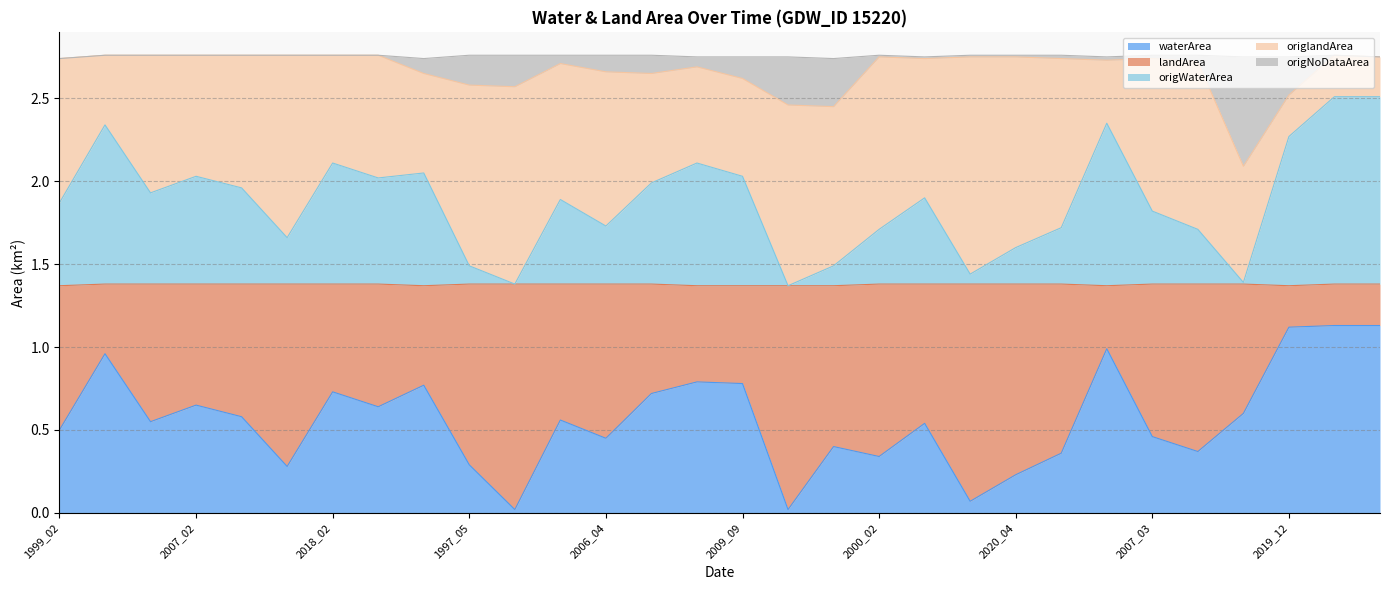

What are all the series names shown in the legend?

waterArea, landArea, origWaterArea, origlandArea, origNoDataArea